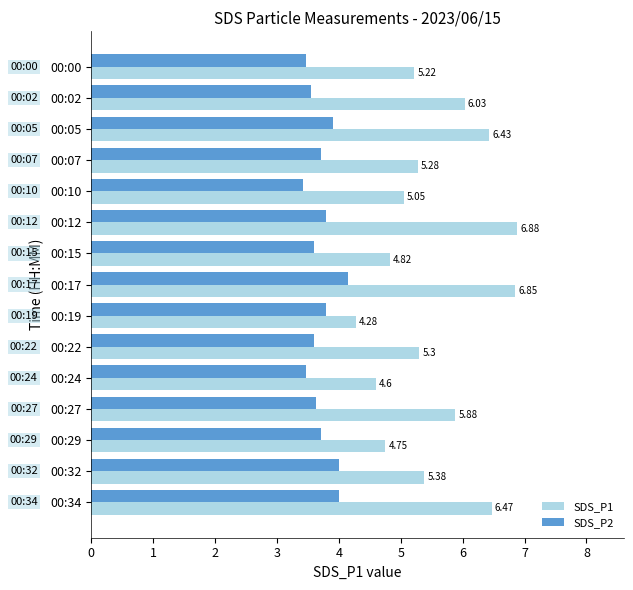

At which category is the sum across all series the highest?

00:17